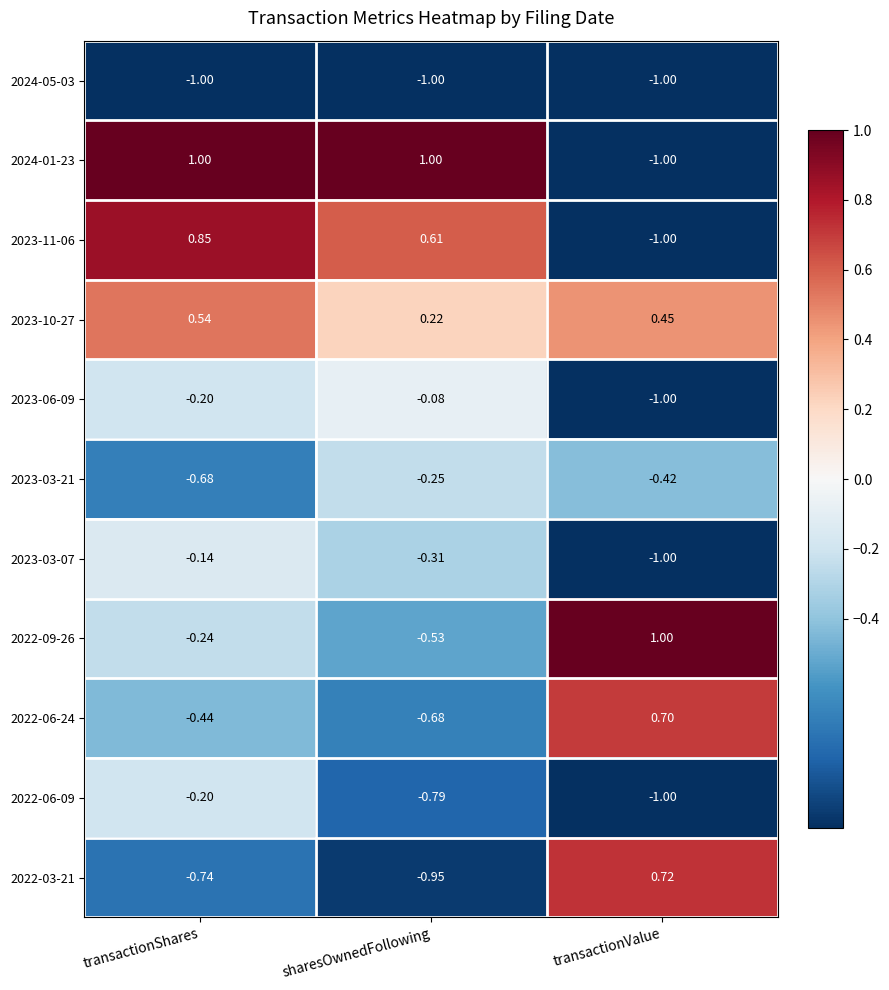

At which label is 2024-05-03 closest to -1?

transactionShares